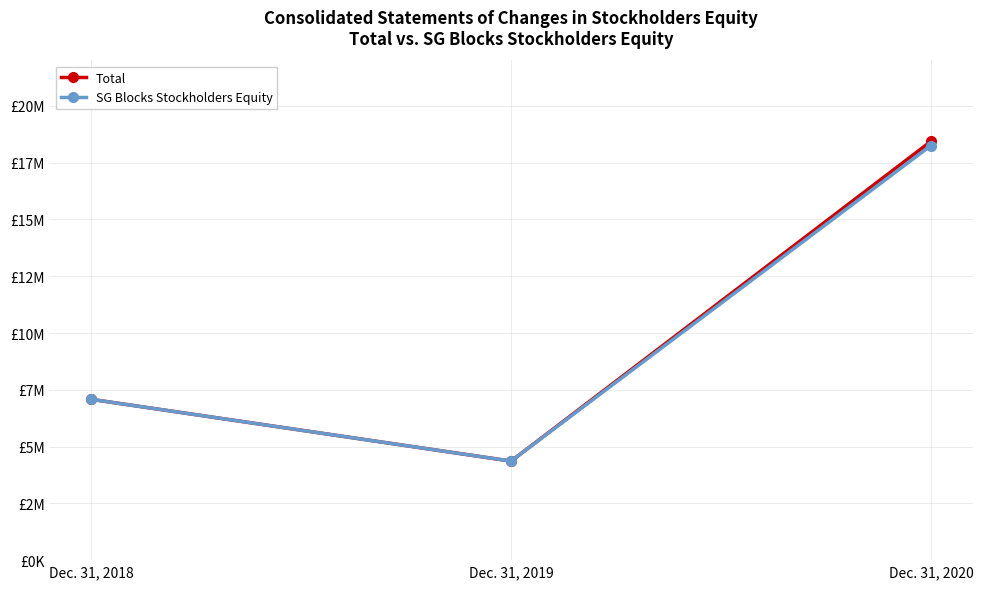

True or false: Total has a value of 2252424 at Dec. 31, 2019.

False